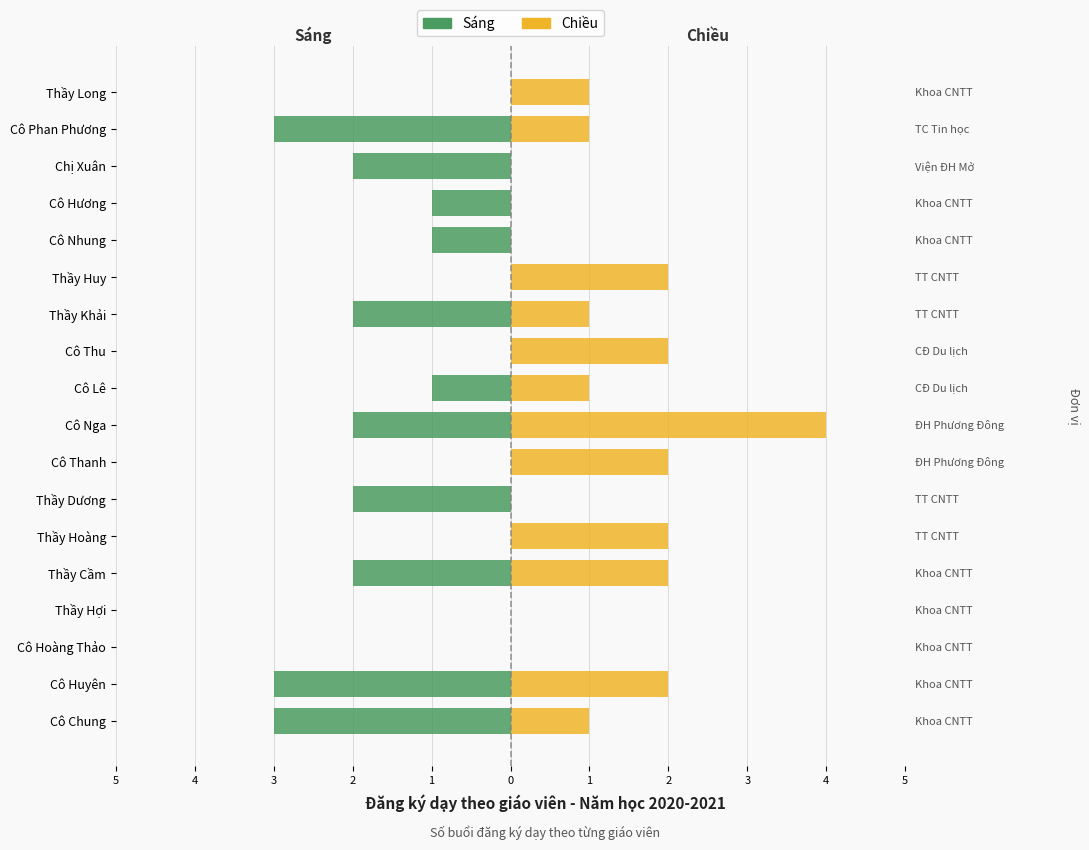

Are the bars horizontal?

Yes